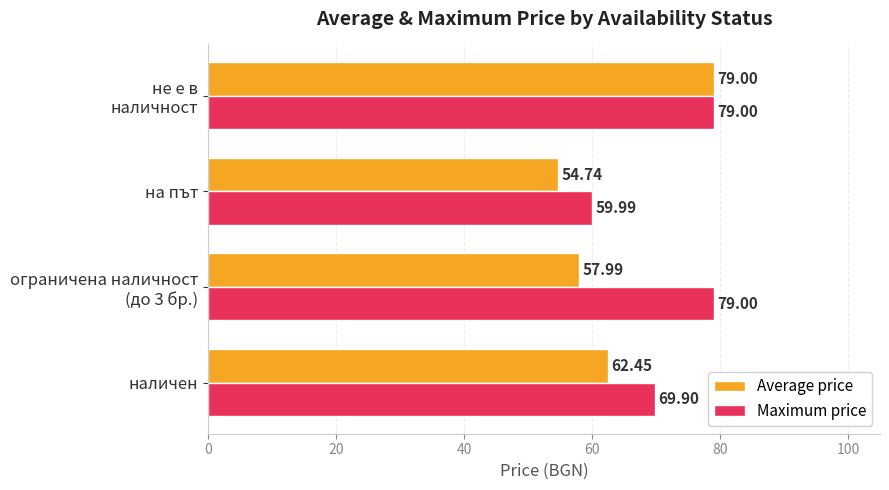

Which category has the lowest value across all series?

на път